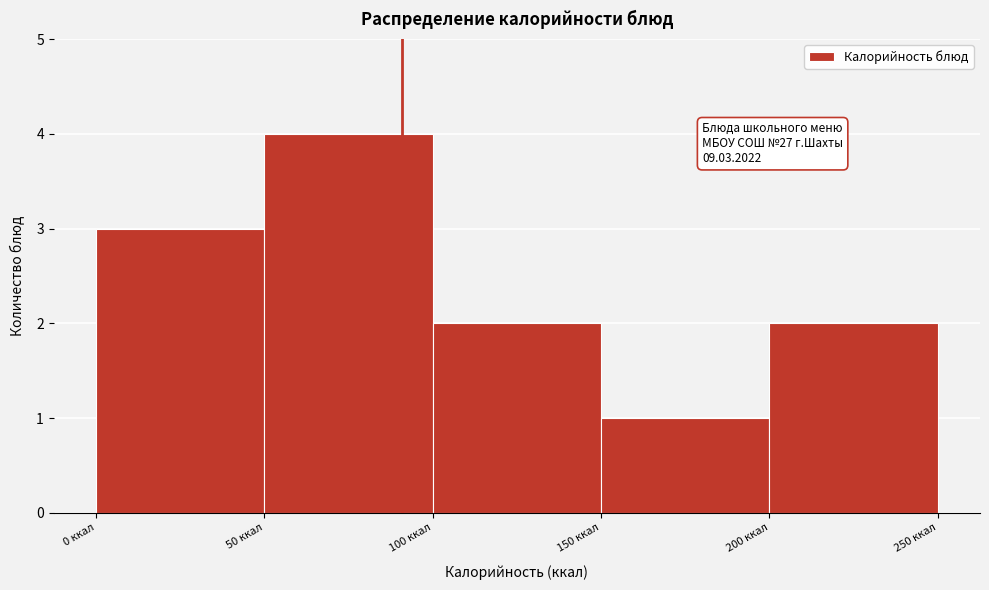

Over which range of the x-axis is the bar tallest?

50 to 100